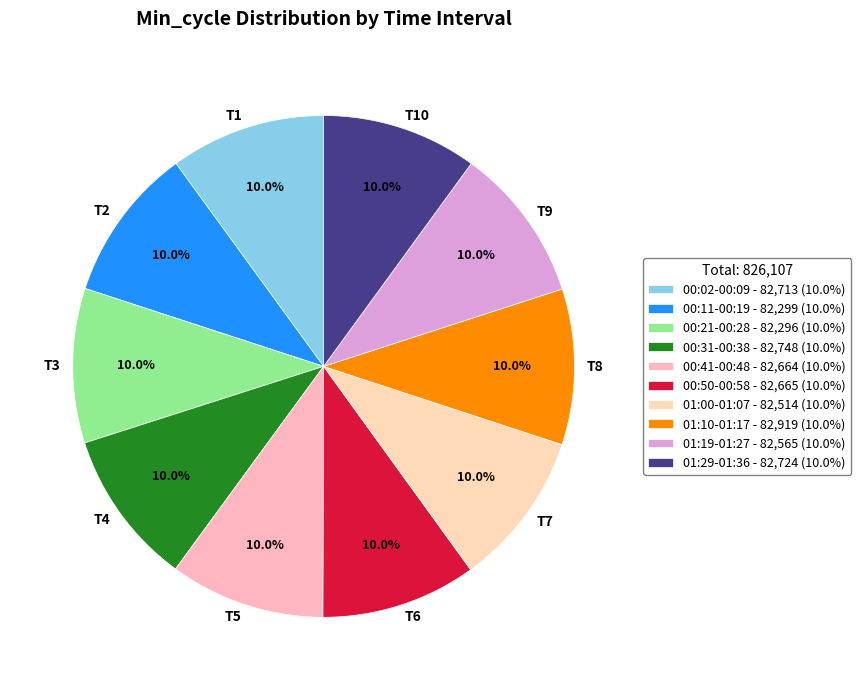

What percentage do T10 and T3 together represent?

20.0%